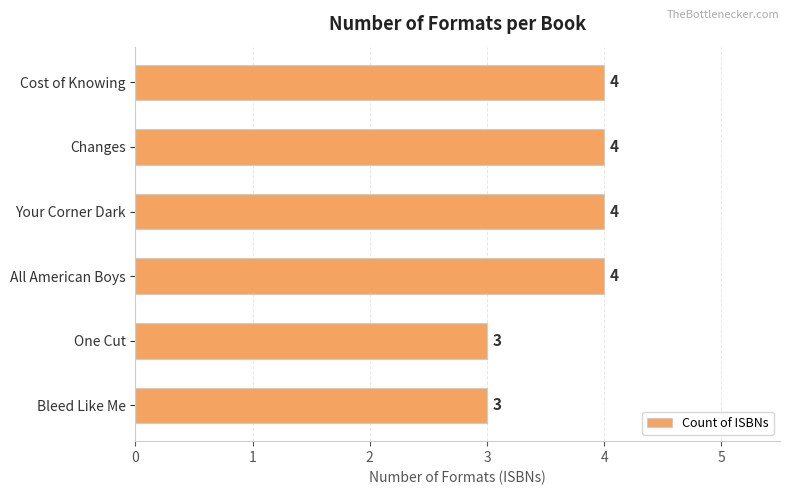

What is the sum of all values?

22